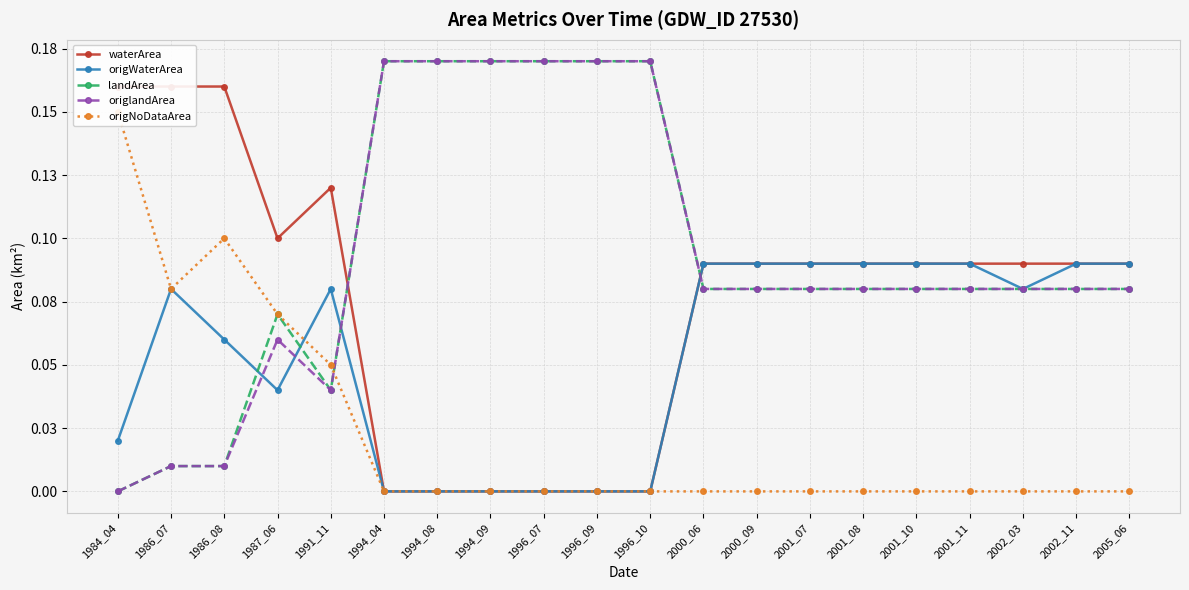

Reading left to right, extract all data points from this chart.

waterArea: 1984_04=0.2	1986_07=0.2	1986_08=0.2	1987_06=0.1	1991_11=0.1	1994_04=0.0	1994_08=0.0	1994_09=0.0	1996_07=0.0	1996_09=0.0	1996_10=0.0	2000_06=0.1	2000_09=0.1	2001_07=0.1	2001_08=0.1	2001_10=0.1	2001_11=0.1	2002_03=0.1	2002_11=0.1	2005_06=0.1
origWaterArea: 1984_04=0.0	1986_07=0.1	1986_08=0.1	1987_06=0.0	1991_11=0.1	1994_04=0.0	1994_08=0.0	1994_09=0.0	1996_07=0.0	1996_09=0.0	1996_10=0.0	2000_06=0.1	2000_09=0.1	2001_07=0.1	2001_08=0.1	2001_10=0.1	2001_11=0.1	2002_03=0.1	2002_11=0.1	2005_06=0.1
landArea: 1984_04=0.0	1986_07=0.0	1986_08=0.0	1987_06=0.1	1991_11=0.0	1994_04=0.2	1994_08=0.2	1994_09=0.2	1996_07=0.2	1996_09=0.2	1996_10=0.2	2000_06=0.1	2000_09=0.1	2001_07=0.1	2001_08=0.1	2001_10=0.1	2001_11=0.1	2002_03=0.1	2002_11=0.1	2005_06=0.1
origlandArea: 1984_04=0.0	1986_07=0.0	1986_08=0.0	1987_06=0.1	1991_11=0.0	1994_04=0.2	1994_08=0.2	1994_09=0.2	1996_07=0.2	1996_09=0.2	1996_10=0.2	2000_06=0.1	2000_09=0.1	2001_07=0.1	2001_08=0.1	2001_10=0.1	2001_11=0.1	2002_03=0.1	2002_11=0.1	2005_06=0.1
origNoDataArea: 1984_04=0.1	1986_07=0.1	1986_08=0.1	1987_06=0.1	1991_11=0.1	1994_04=0.0	1994_08=0.0	1994_09=0.0	1996_07=0.0	1996_09=0.0	1996_10=0.0	2000_06=0.0	2000_09=0.0	2001_07=0.0	2001_08=0.0	2001_10=0.0	2001_11=0.0	2002_03=0.0	2002_11=0.0	2005_06=0.0